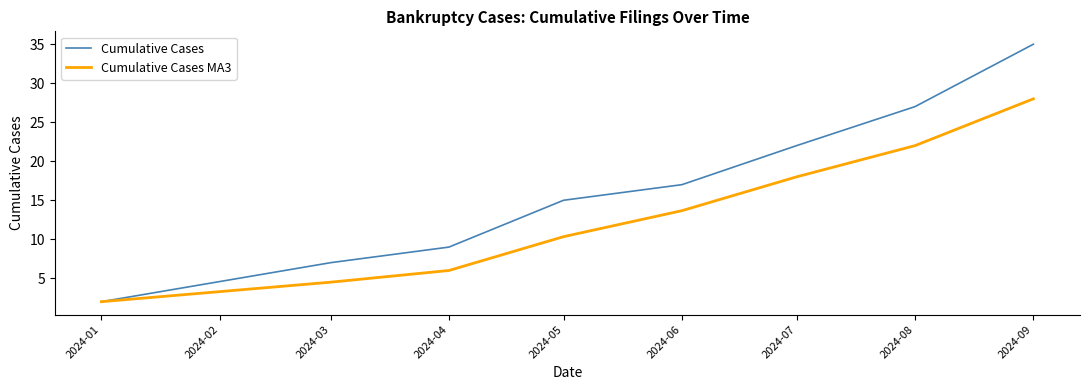

List the series in order of their overall mean, lowest first.

Cumulative Cases MA3, Cumulative Cases